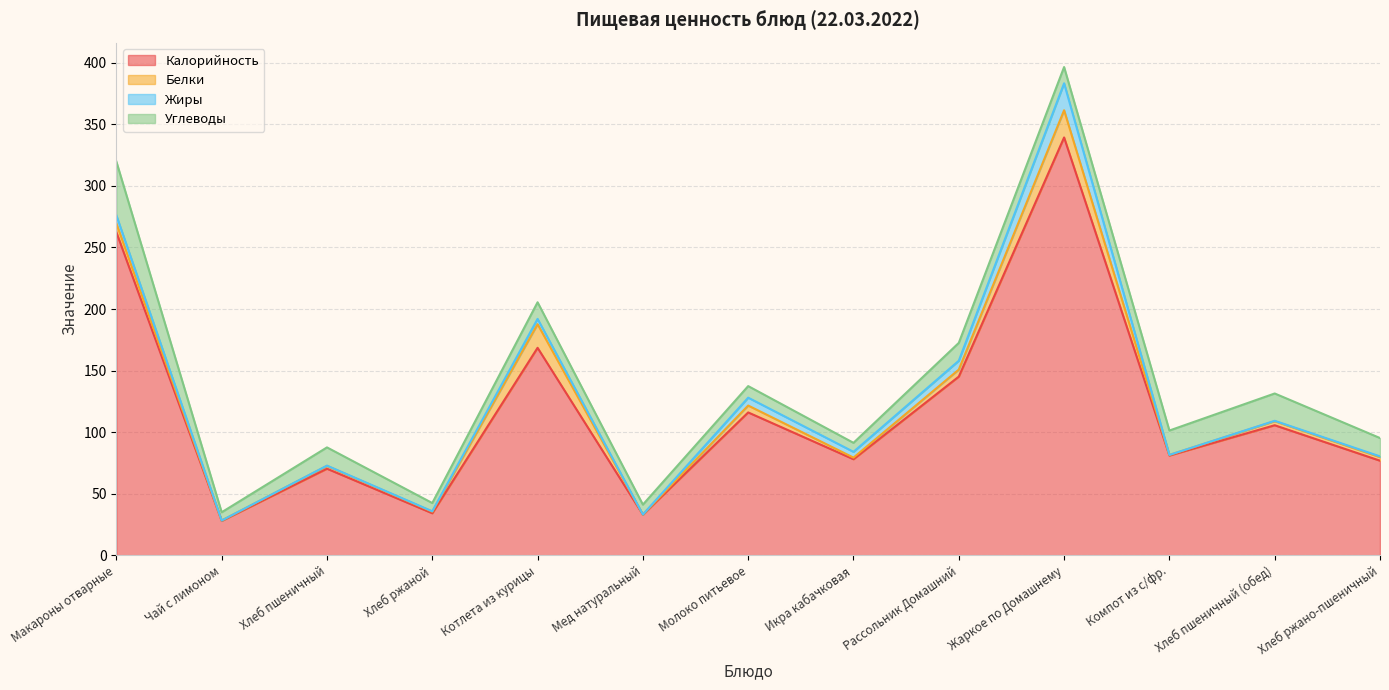

Reading right to left, list all the values displayed in this chart.

Калорийность: 76.8	105.6	81.0	339.4	145.1	78.0	116.0	33.0	168.5	34.1	70.3	27.9	262.4
Белки: 2.9	3.3	0.5	22.1	5.7	1.3	5.6	0.1	19.2	1.3	2.3	0.3	7.2
Жиры: 0.6	0.3	0.0	21.9	7.2	4.7	6.4	0.0	4.3	0.3	0.2	0.0	6.5
Углеводы: 14.9	22.2	19.8	13.2	14.5	7.3	9.4	8.0	13.5	6.7	14.8	6.7	43.7